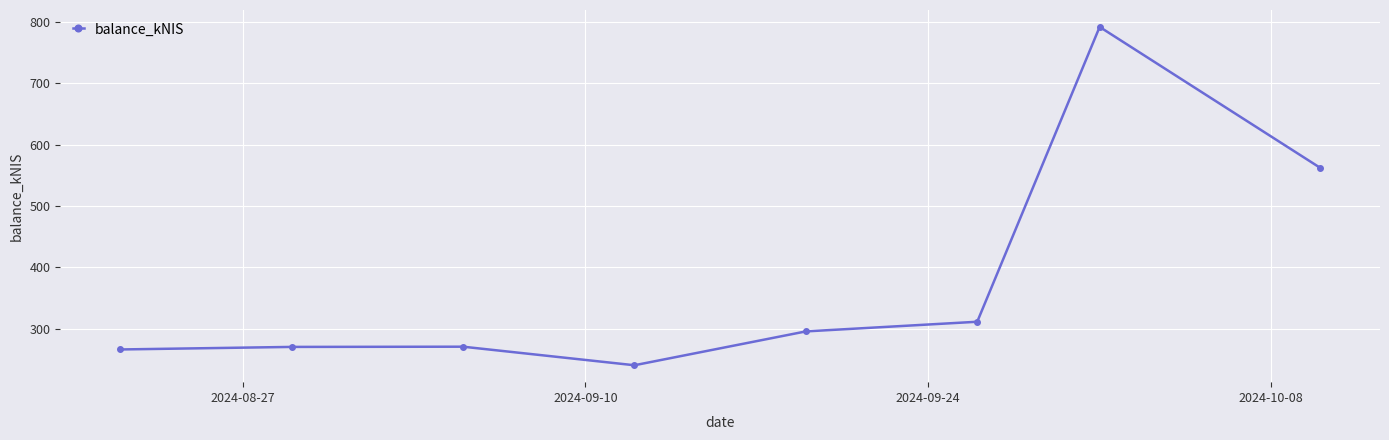

True or false: there are more than 1 points higher than both neighbors.

True